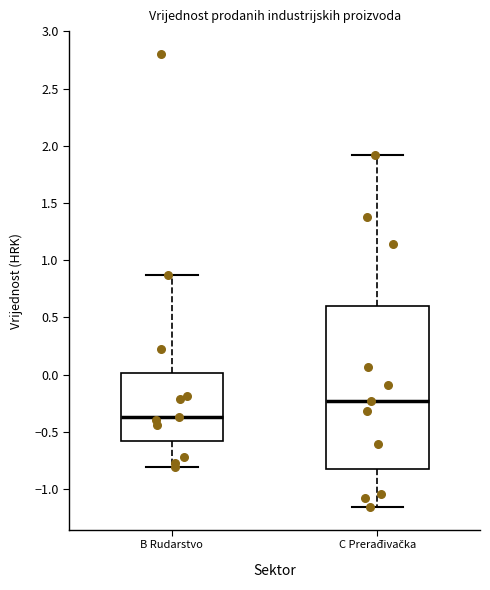

Comparing the boxes themselves (not the whiskers), which one is the tallest?

C Prerađivačka